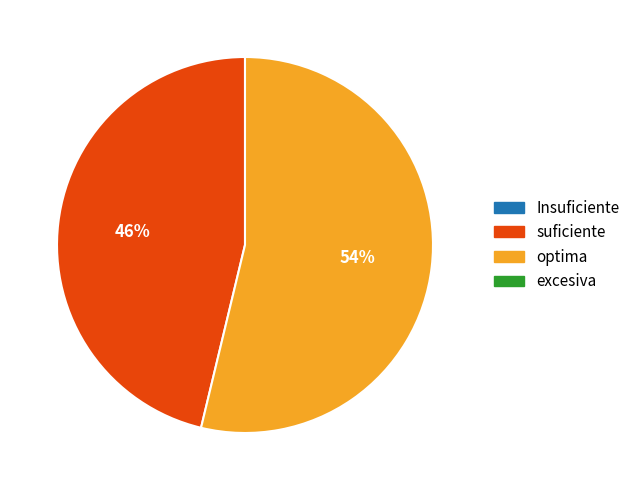

Is there a majority slice in this chart?

Yes